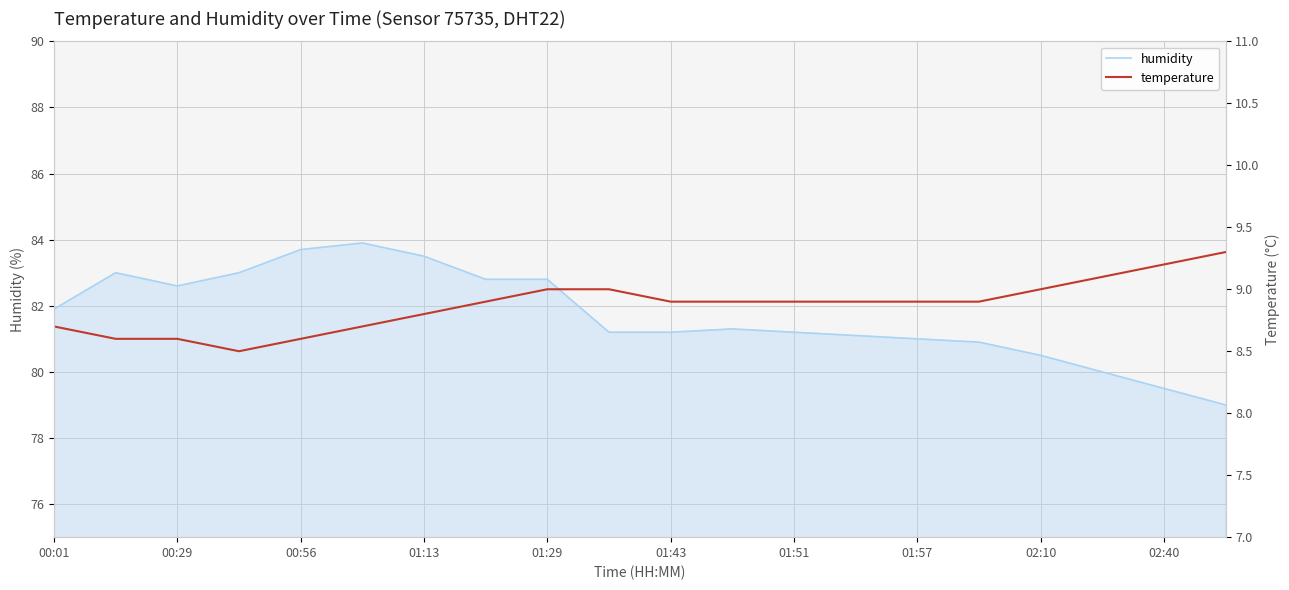

Count the temperature values in the range 8 to 9.

17